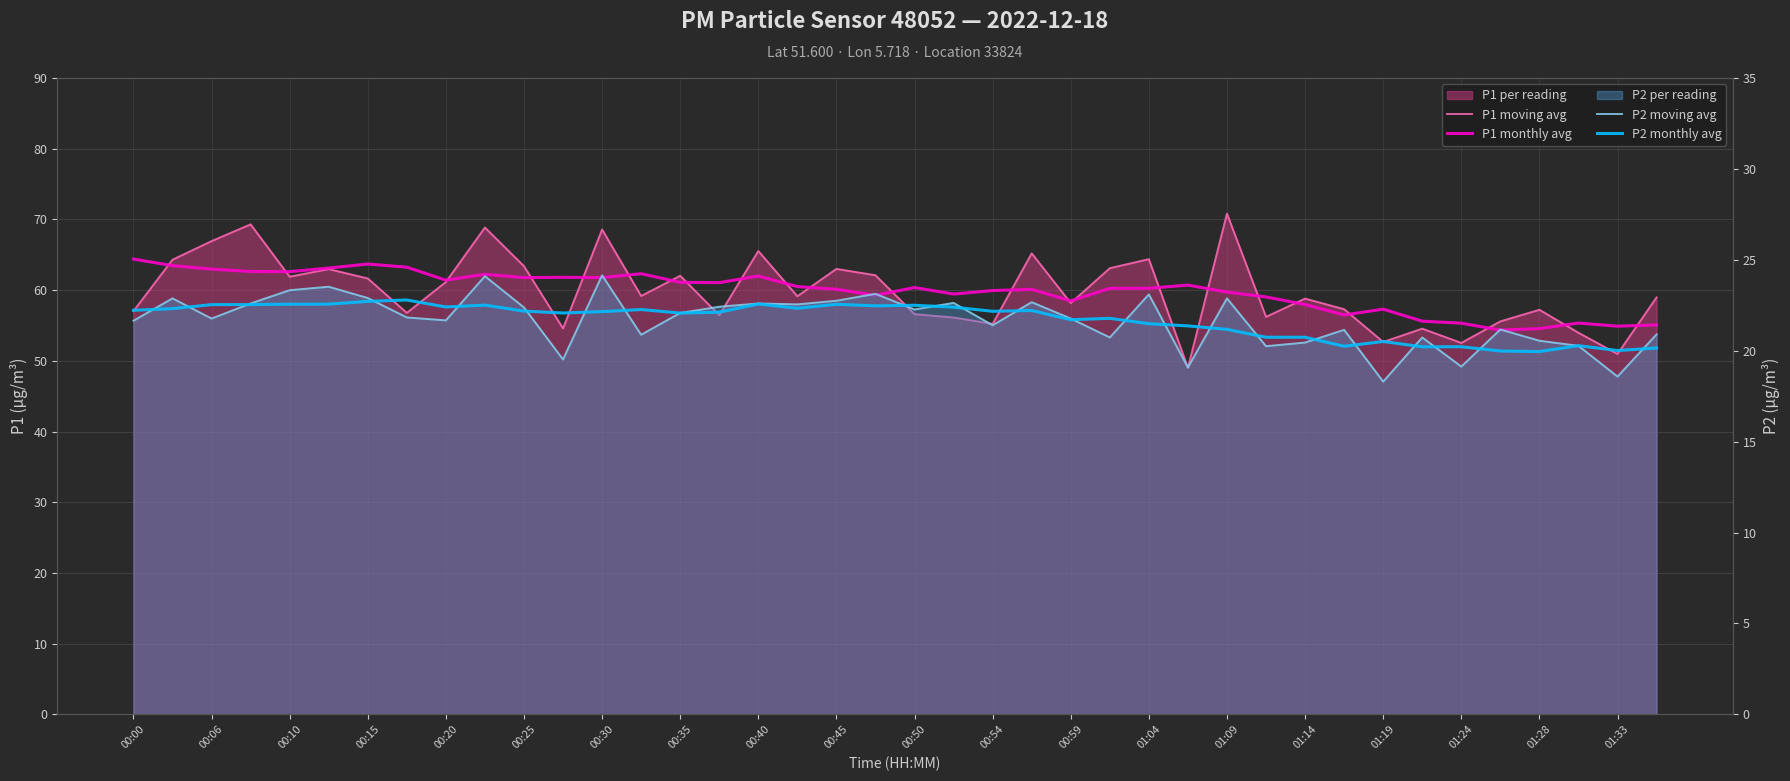

What is the sum of the P1 moving avg values at 21 and 00:40?

117.3